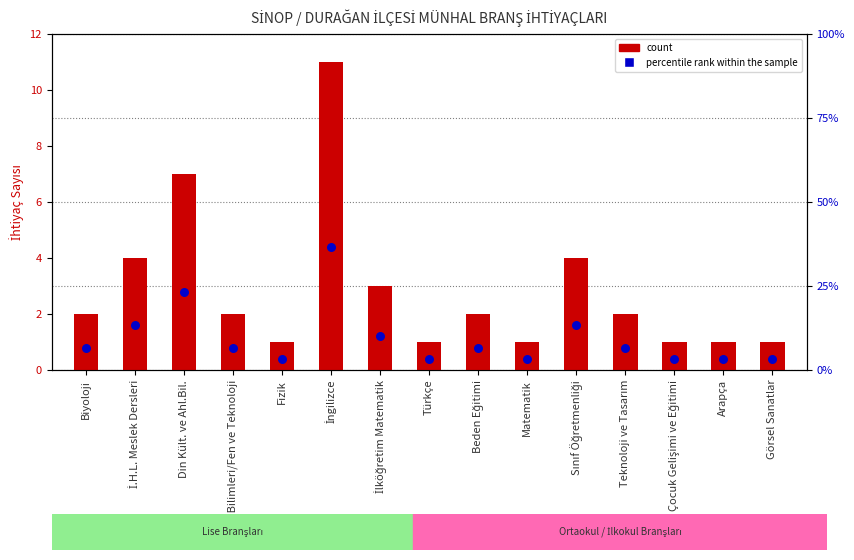

At which category is the sum across all series the highest?

İngilizce